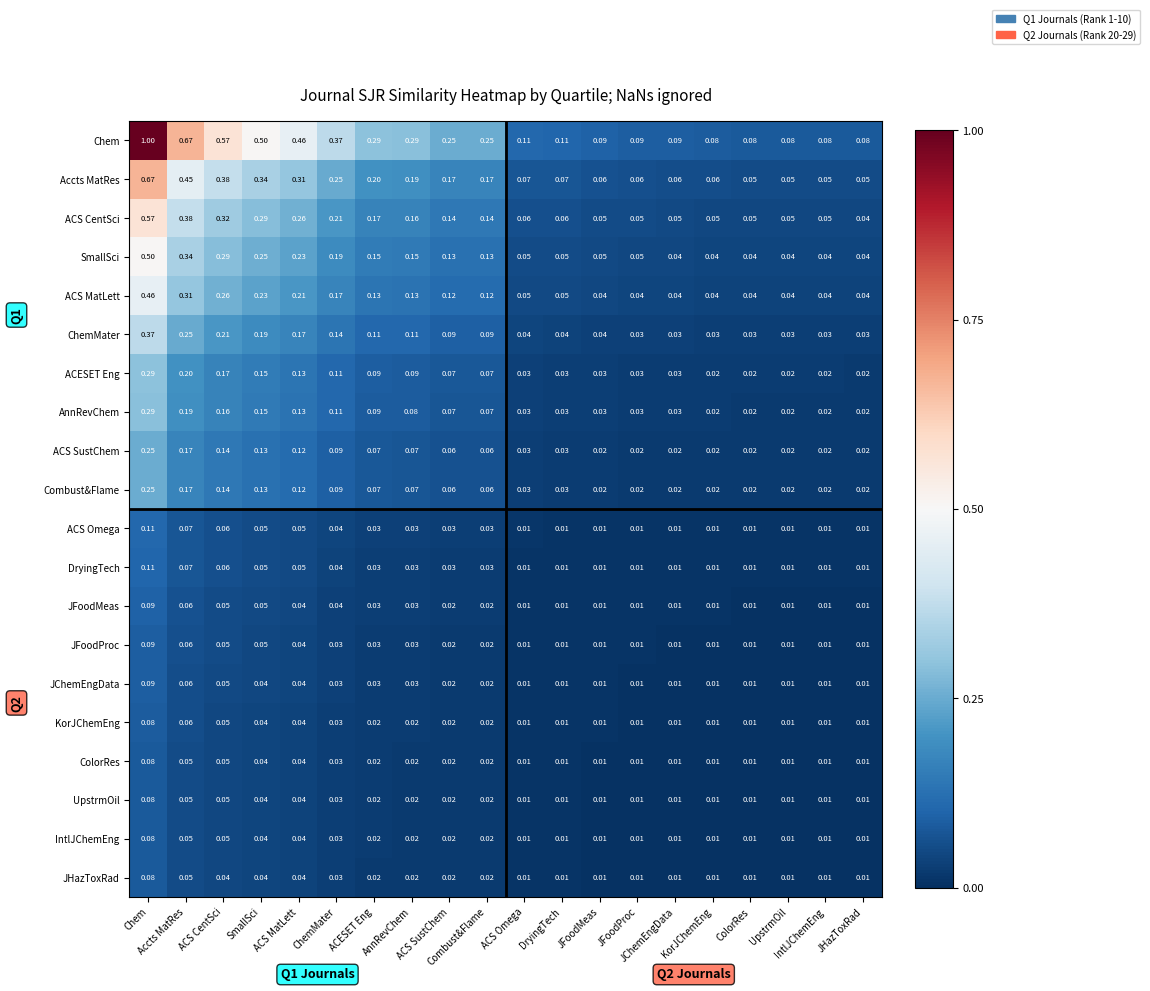

How many series are shown in this chart?

20